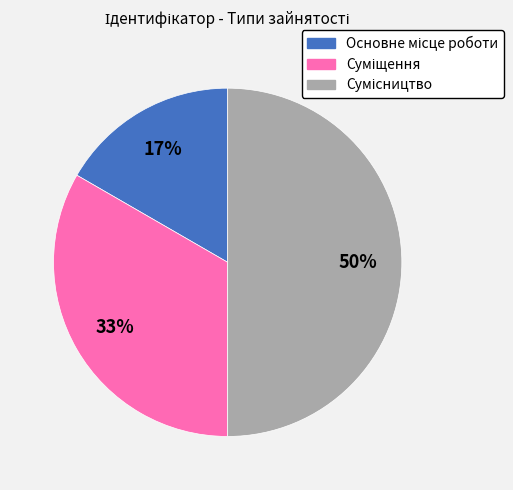

To the nearest percent, what is the difference between the largest and smallest slice percentages?

33%